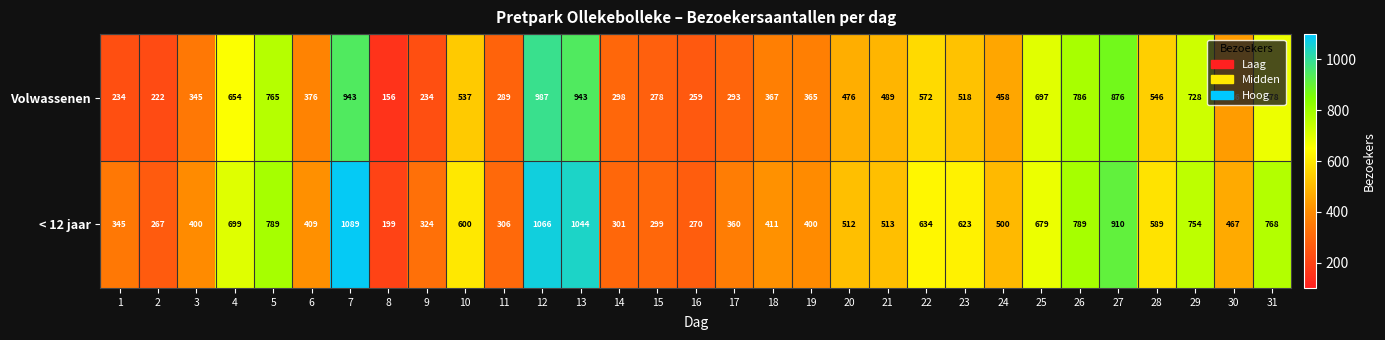

What is the total value across all series at 7?

2032